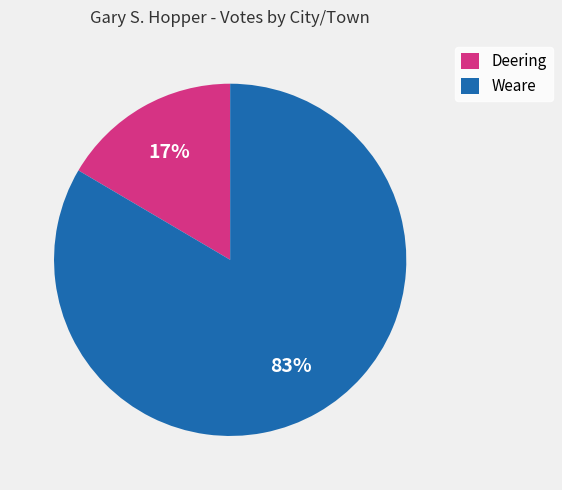

To the nearest percent, what is the combined percentage of Deering and Weare?

100%